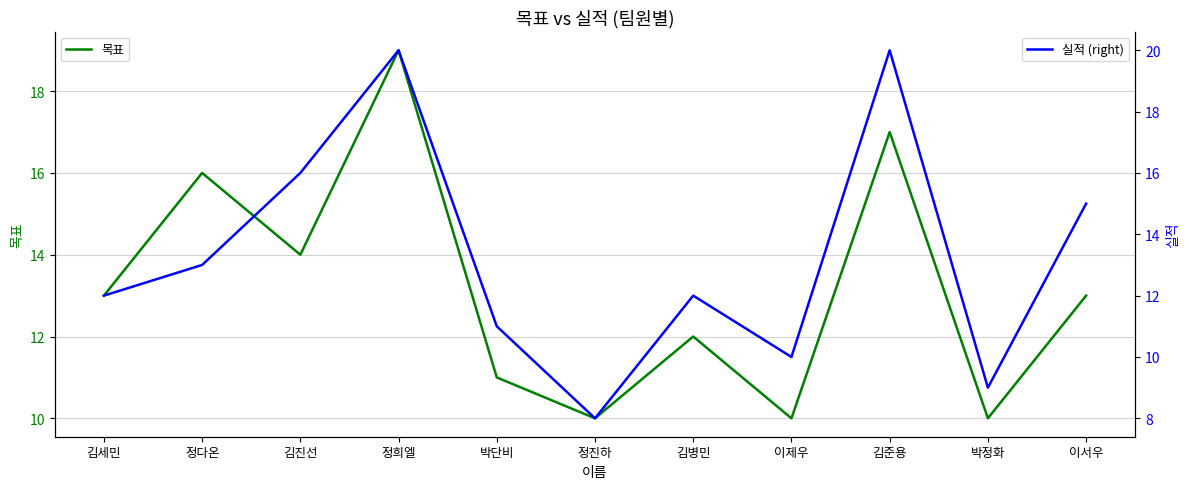

What are all the series names shown in the legend?

목표, 실적 (right)